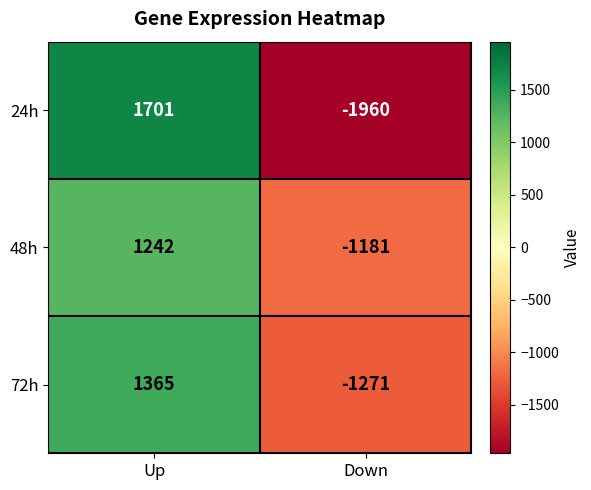

Where is 48h nearest to the value 30?

Down